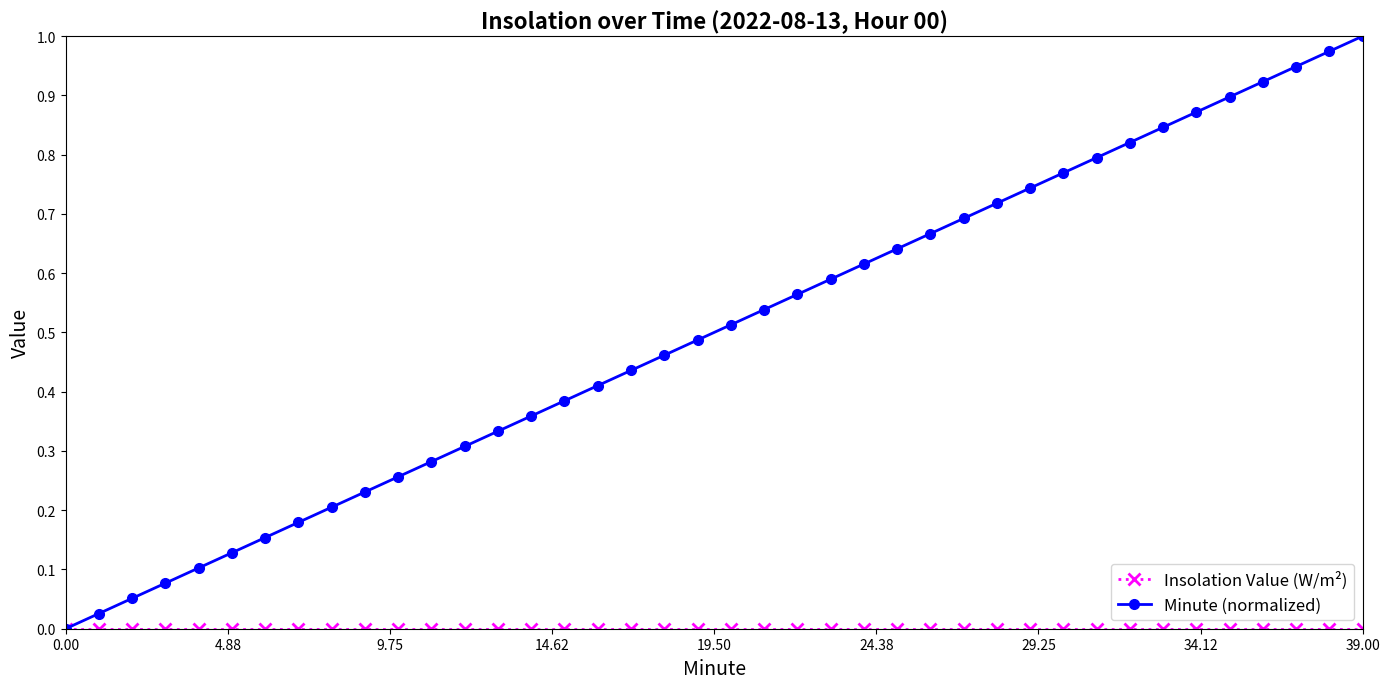

Which series has the largest total across all categories?

Minute (normalized)